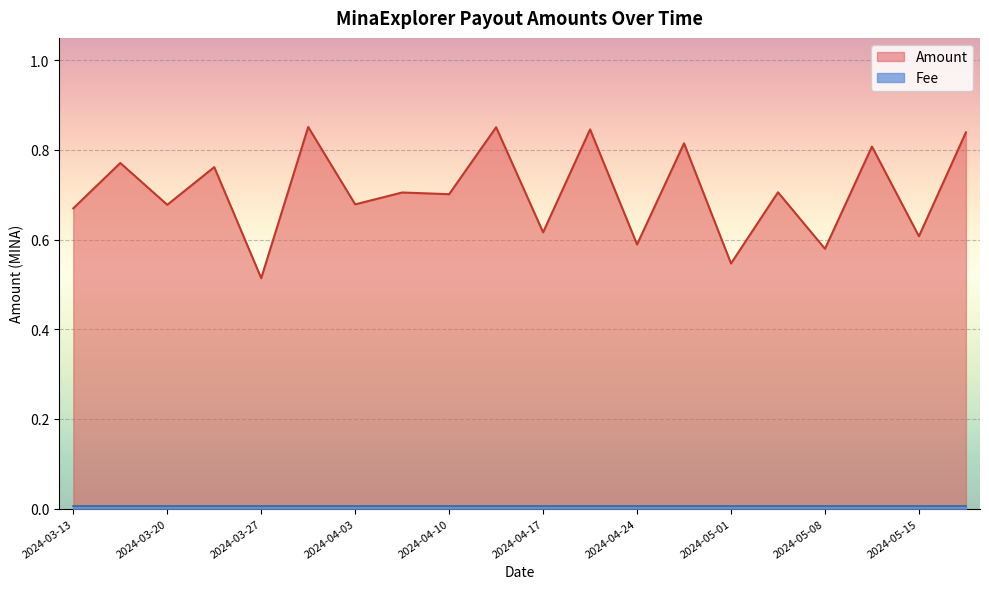

At how many categories does at least one series exceed 0?

20